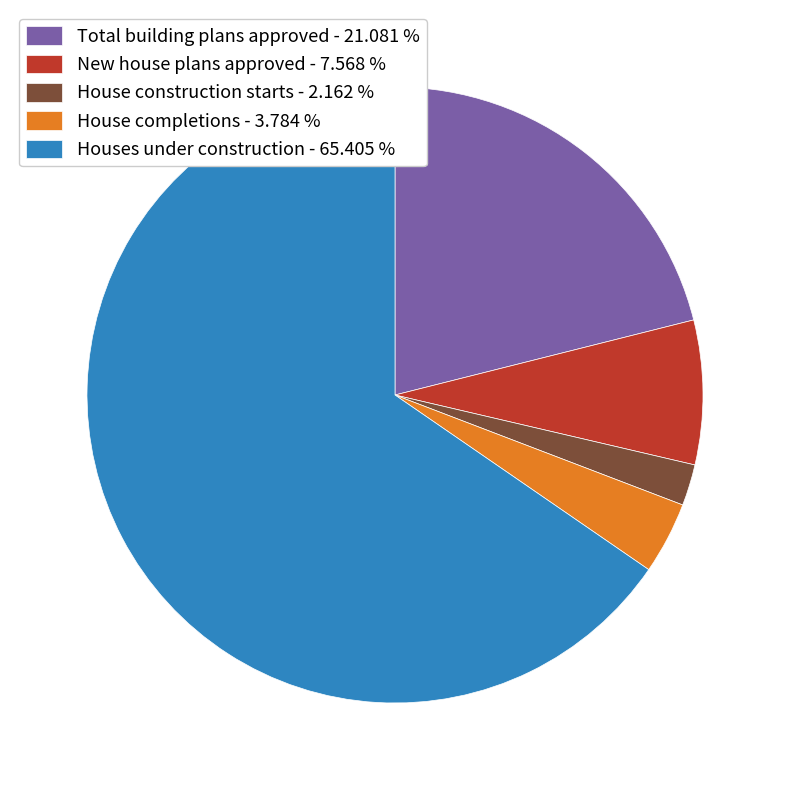

Count the number of slices in the pie.

5